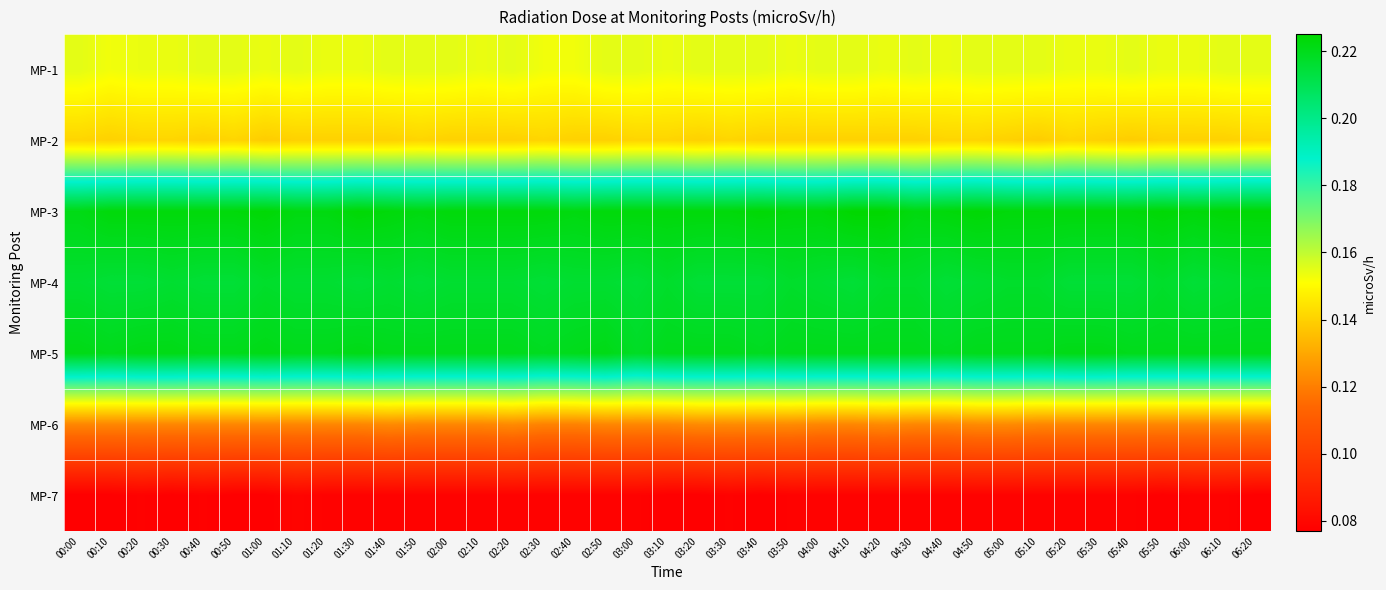

At which category is the sum across all series the highest?

04:20